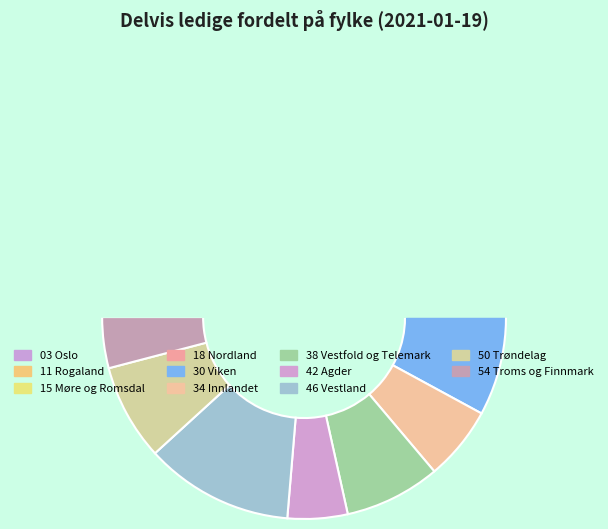

What is the smallest slice in the pie chart?

18 Nordland